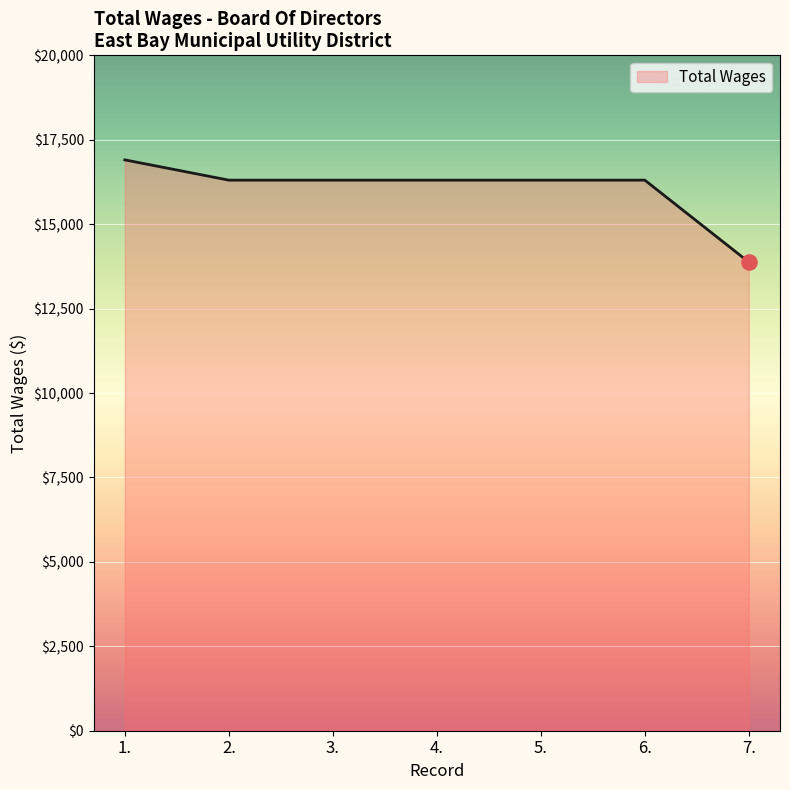

Approximately how many times larger is the value at 5. compared to 6.?

1.0